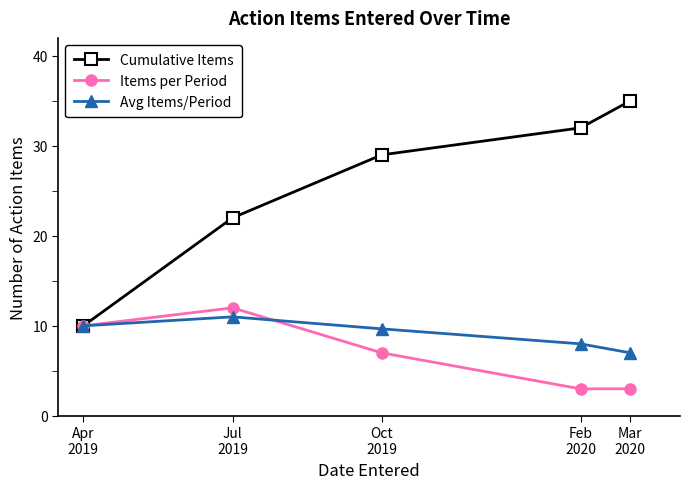

Is it true that Items per Period equals 10.0 at Apr
2019?

True